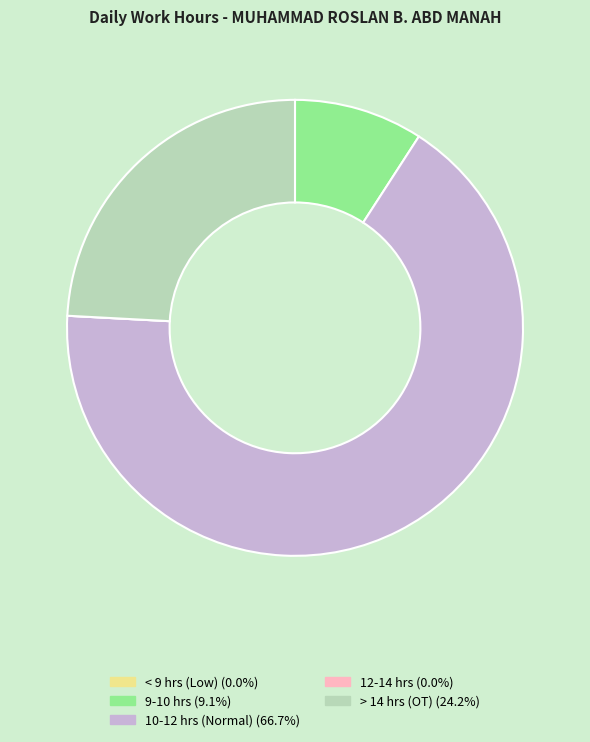

Does any single category account for the majority?

Yes